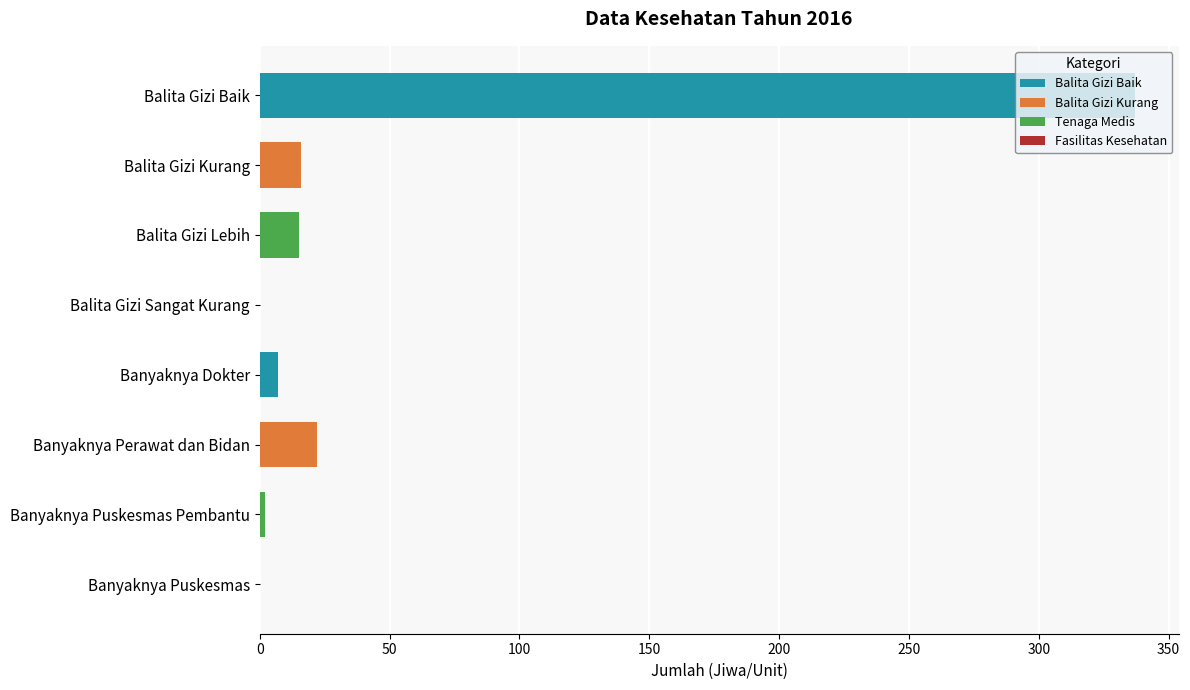

Between Banyaknya Dokter and Banyaknya Perawat dan Bidan, which is larger?

Banyaknya Perawat dan Bidan